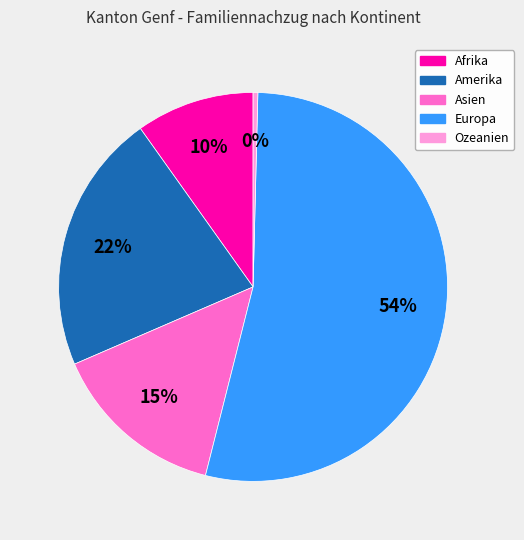

Do Asien and Ozeanien together represent more than half of the pie?

No